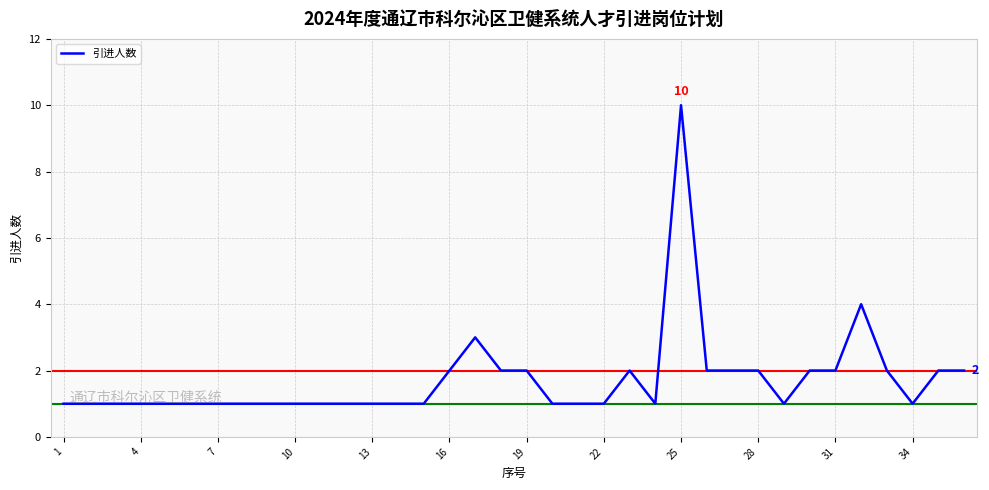

What is the difference between the maximum and minimum values?

9